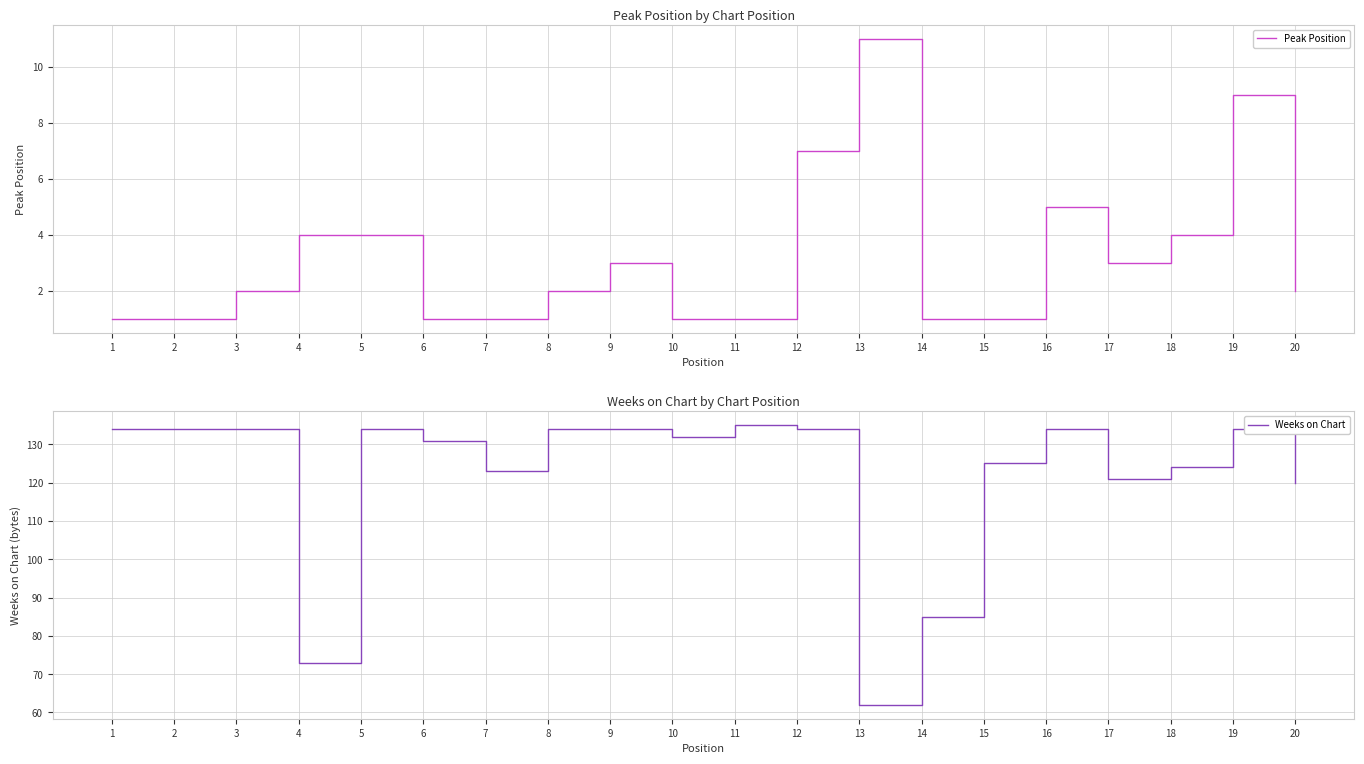

What is the maximum value shown in the chart?

135